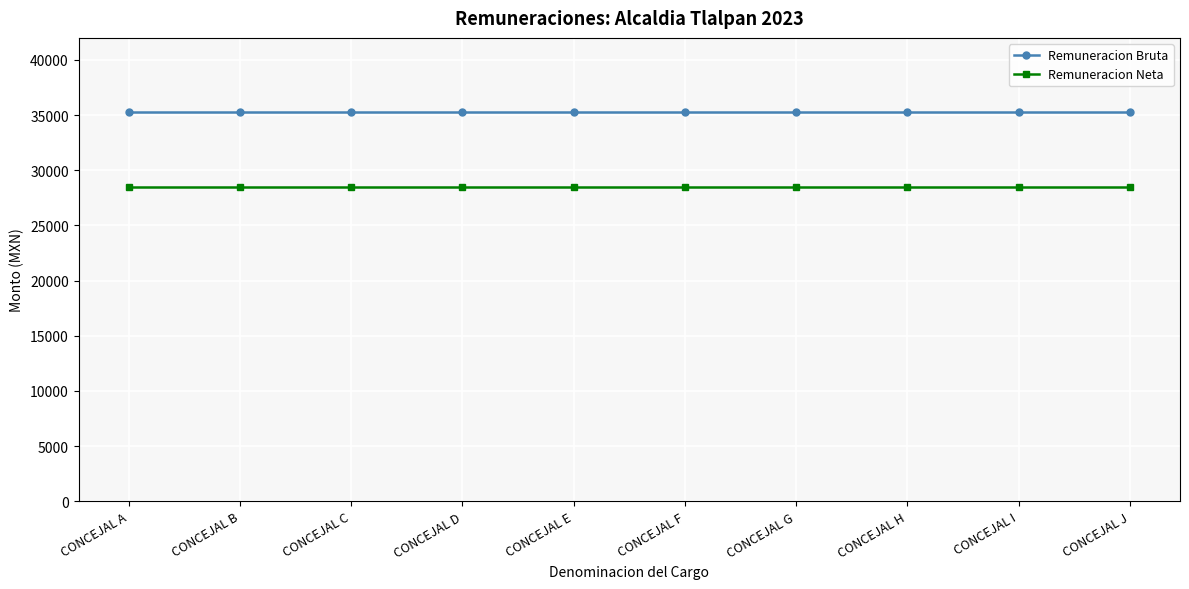

What is the value of the Remuneracion Neta point at the 1st from the left?

28503.5